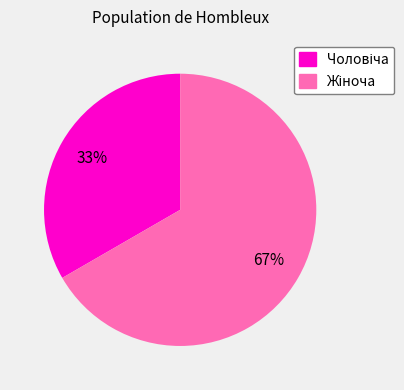

Does any single category account for the majority?

Yes